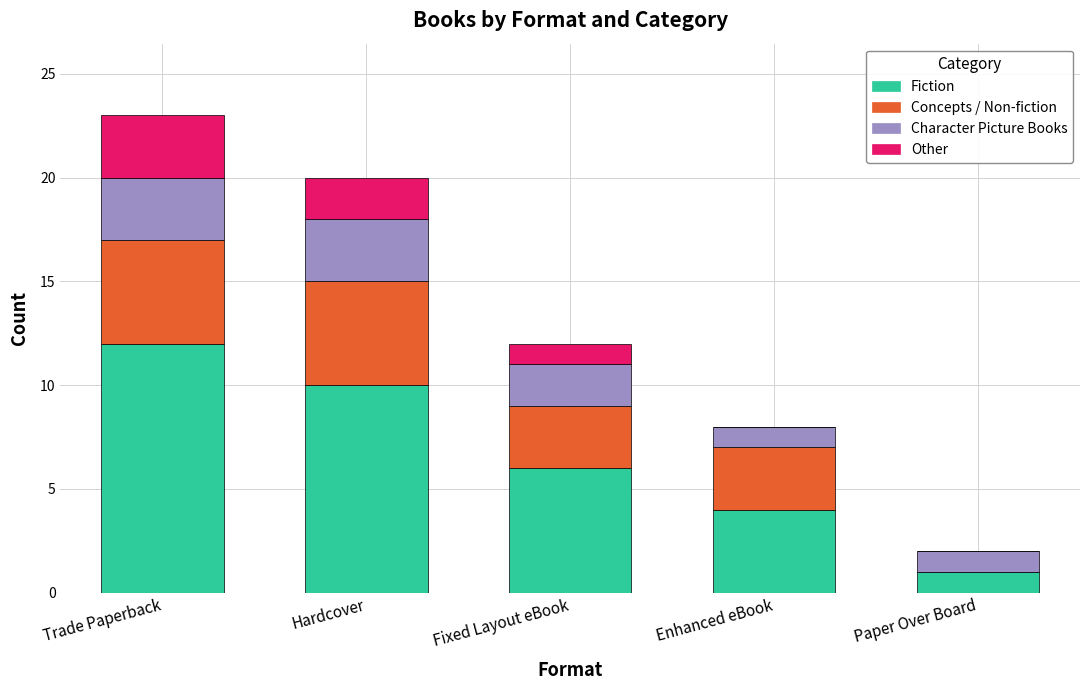

True or false: Fiction has a value of 1 at Paper Over Board.

True